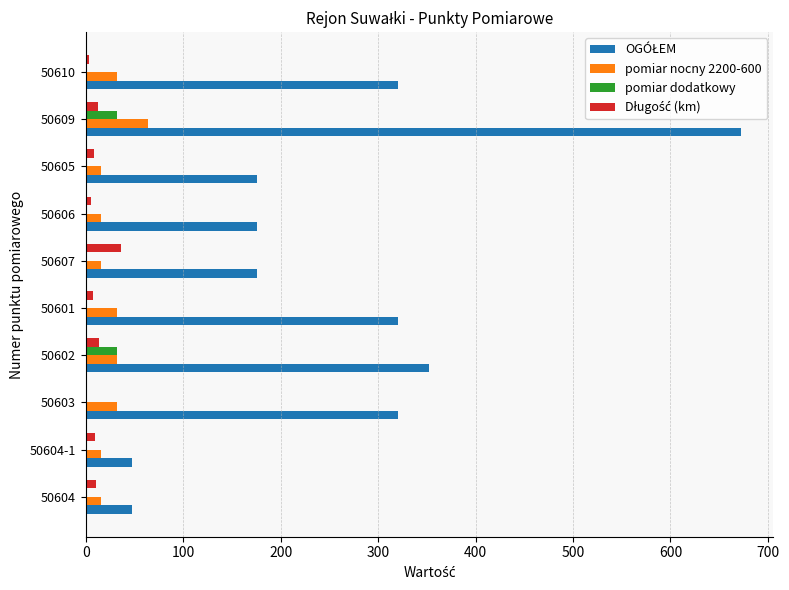

Is it true that pomiar nocny 2200-600 equals 32.0 at 50602?

True